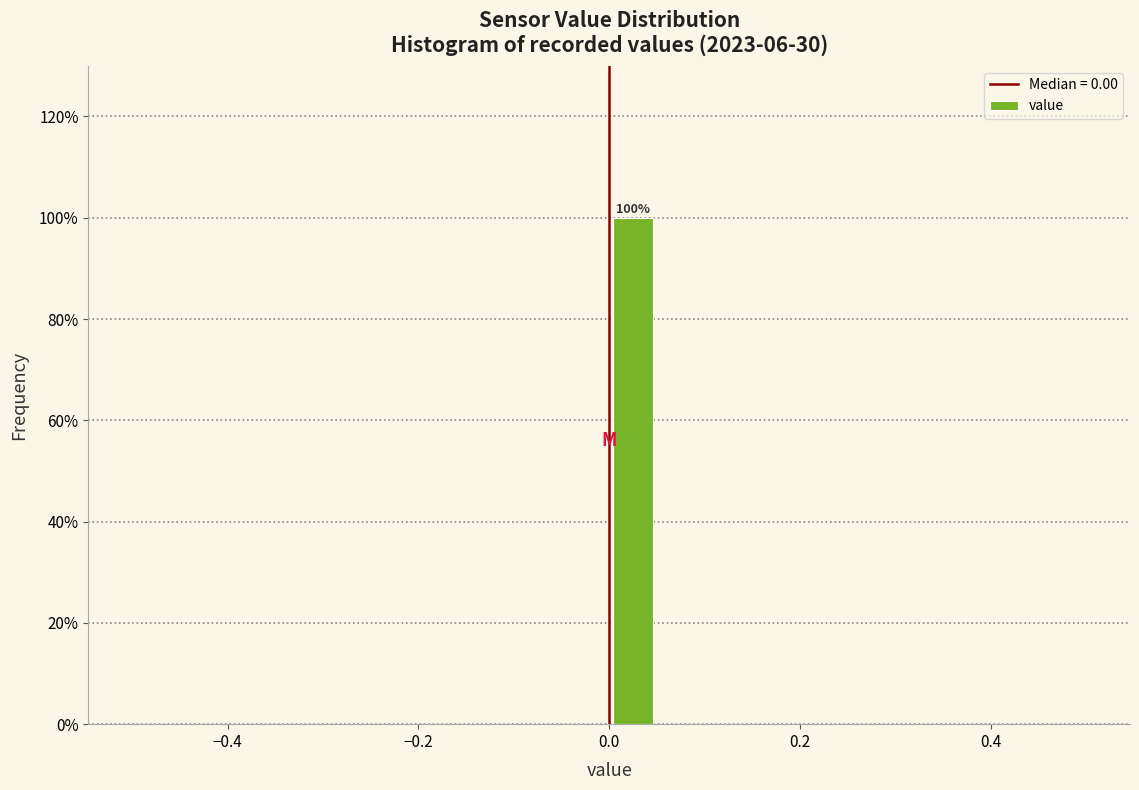

Read against the x-axis, roughly where is the centre of the tallest bar?

0.02